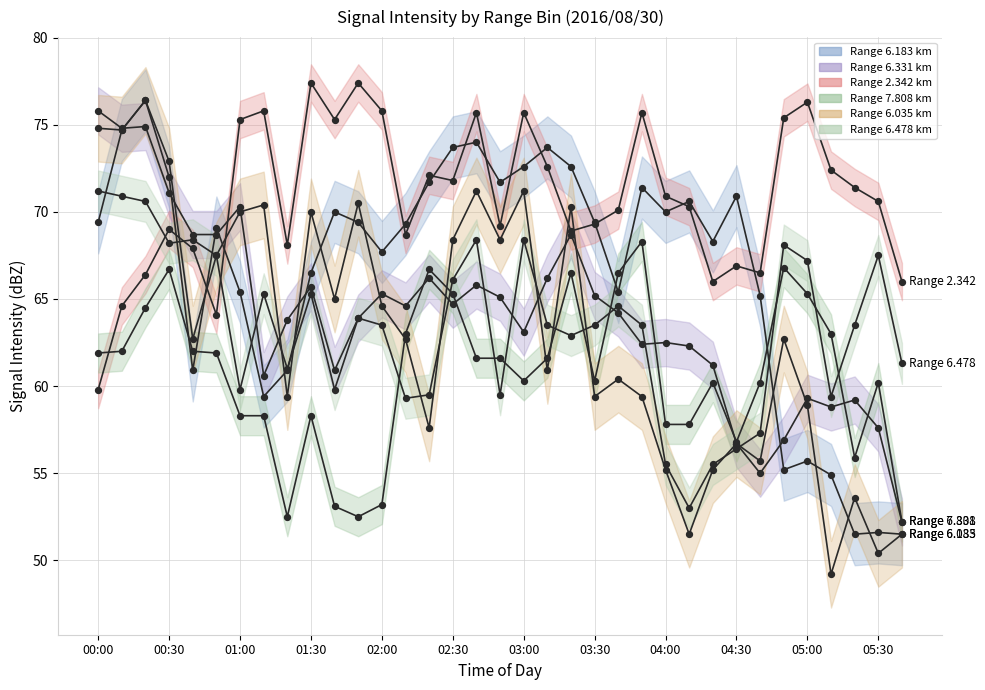

What is the total value across all series at 20?

409.9